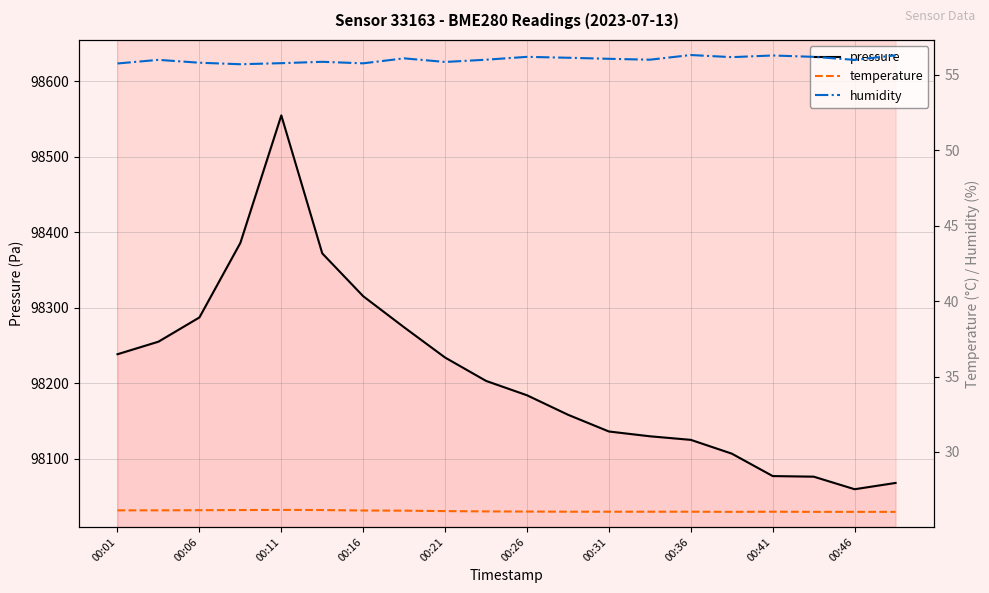

Is this an area chart (filled region under the line)?

No